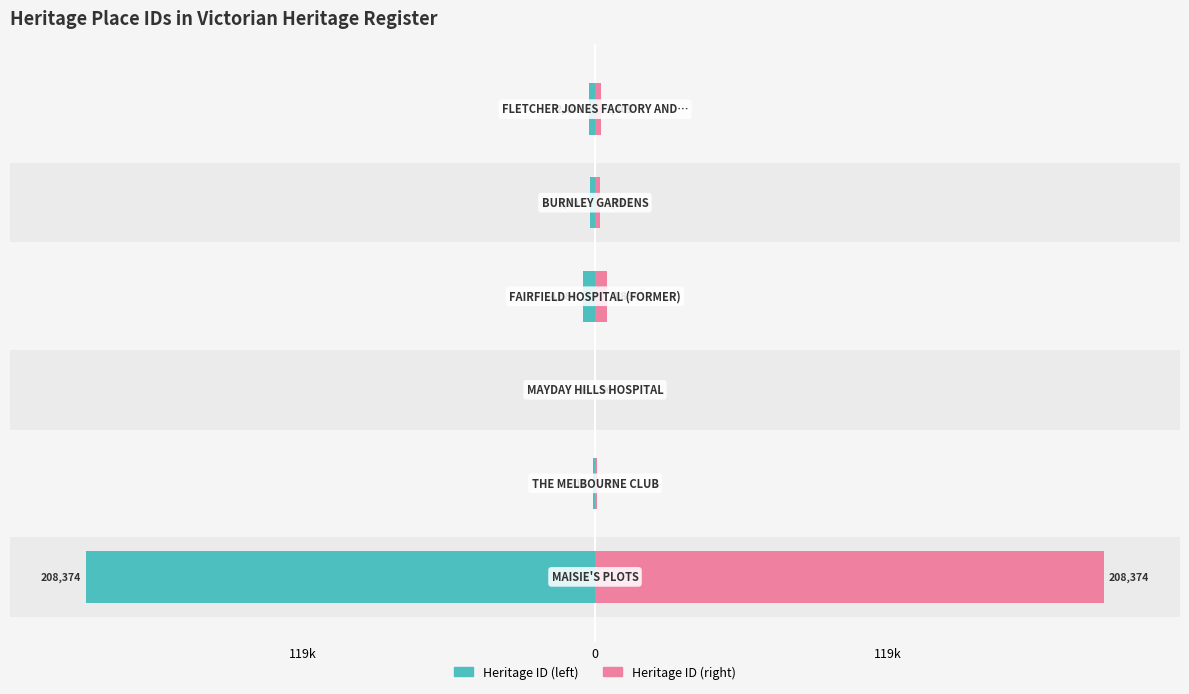

What is the minimum value for Heritage ID (right)?

96